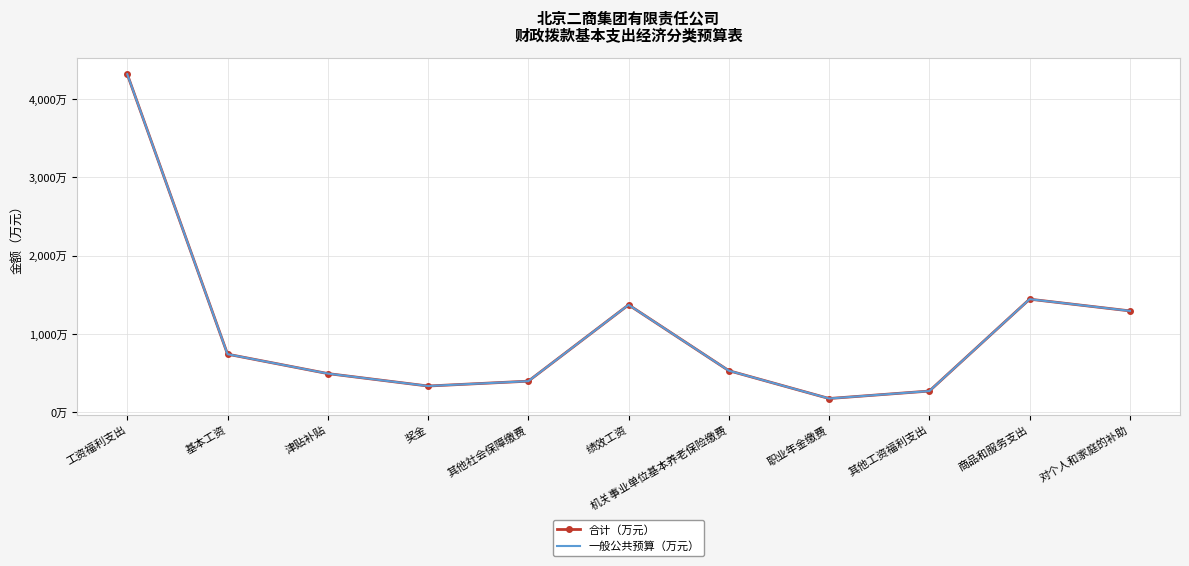

Where is the first local minimum for 一般公共预算（万元）?

奖金